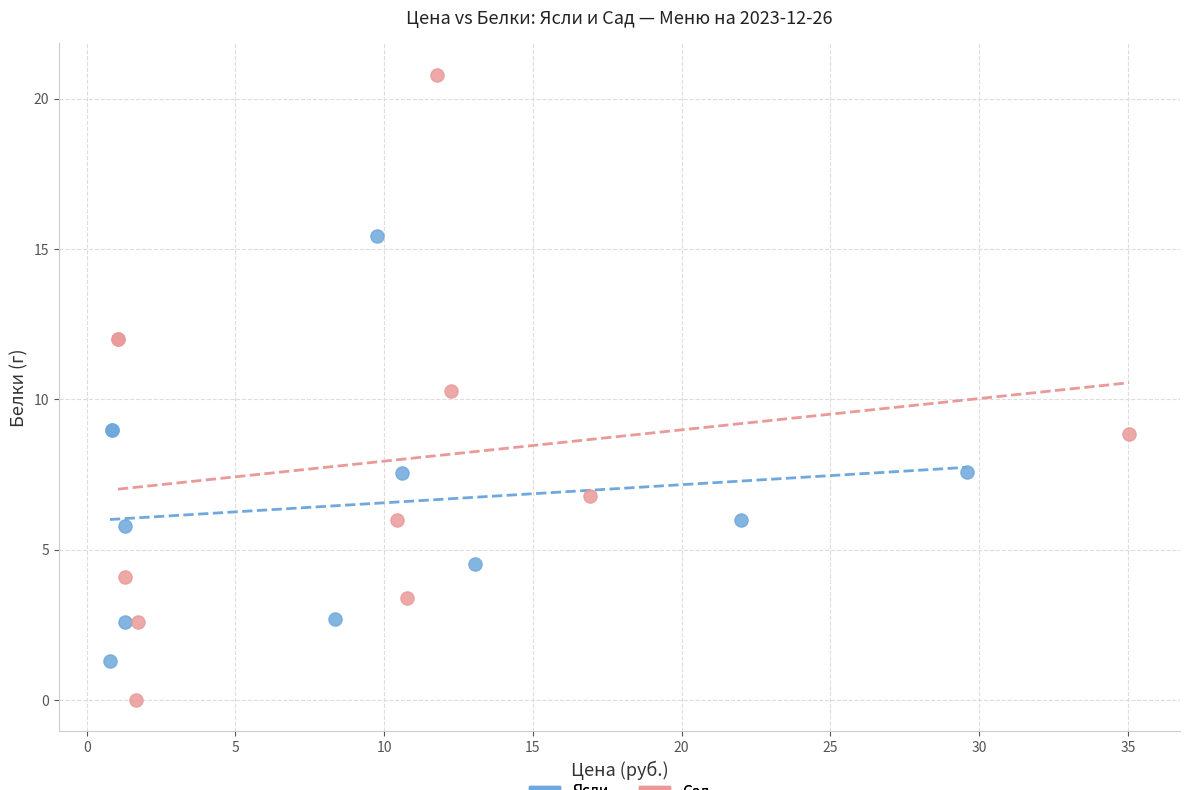

Which series has the largest Y range (max minus min)?

Сад